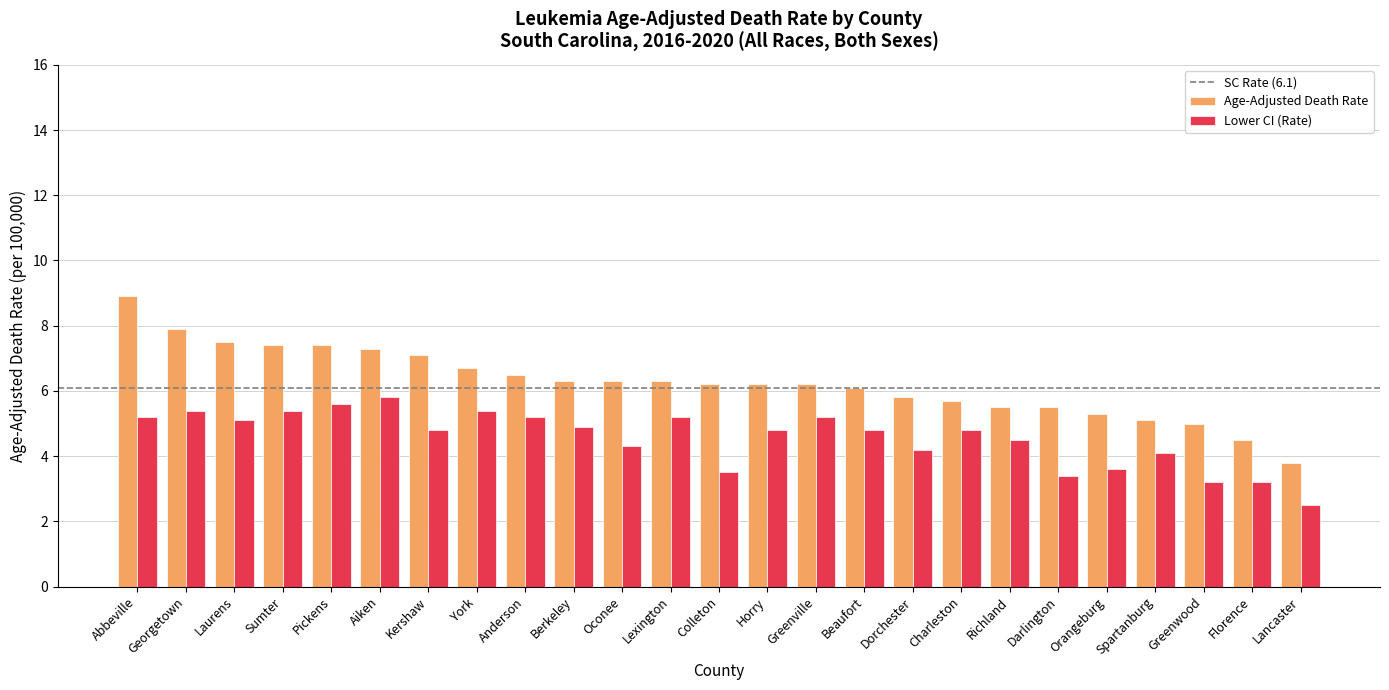

What is the maximum value for Age-Adjusted Death Rate?

8.9